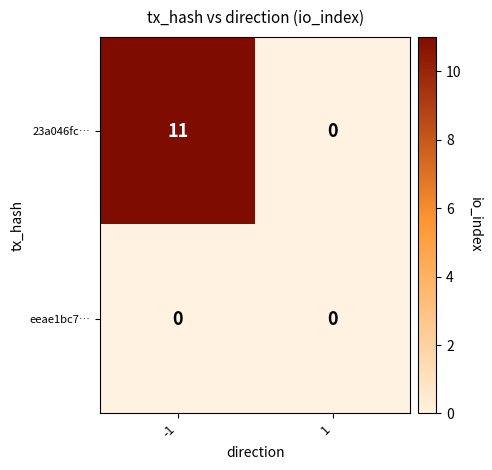

Rank the series by their average value, from highest to lowest.

23a046fc…, eeae1bc7…